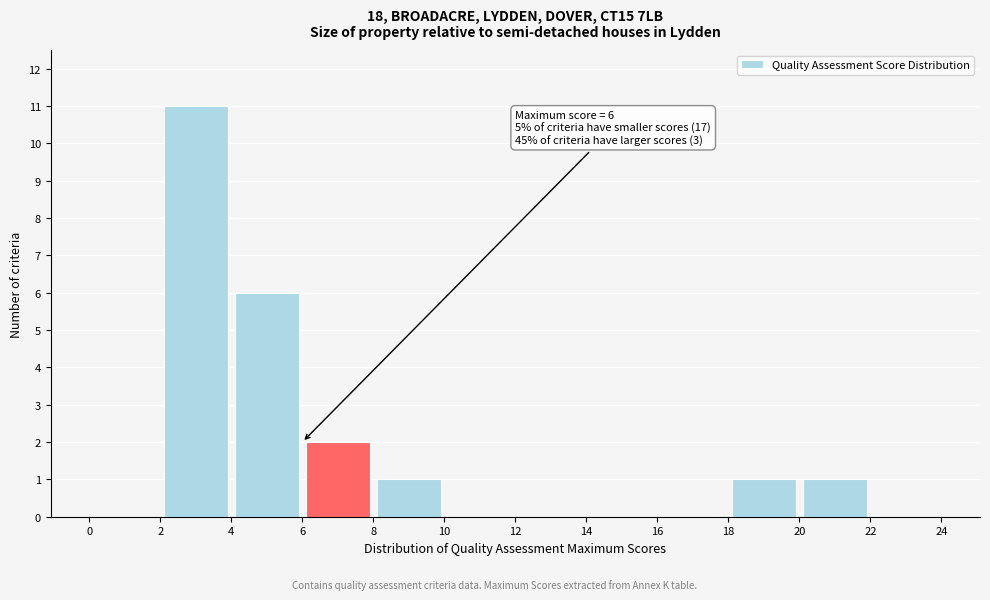

Which range on the x-axis has the tallest bar?

2 to 4